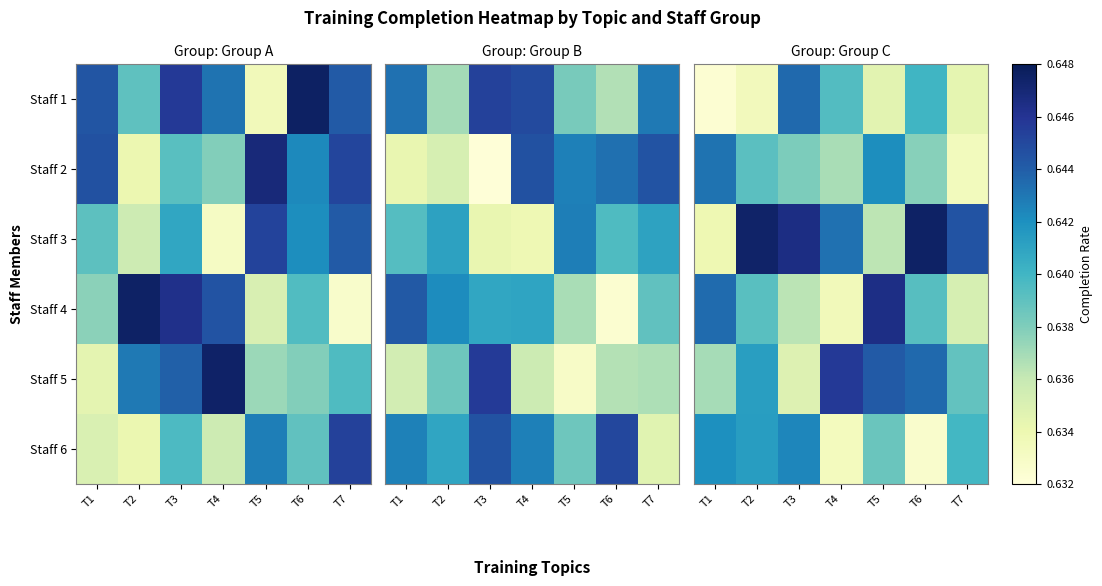

What is the average value of the Staff 5 series?

0.6